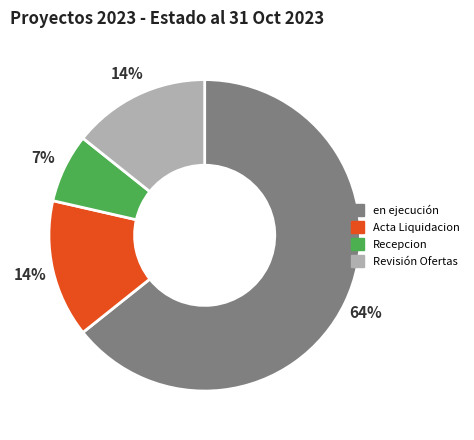

What is the majority slice?

en ejecución